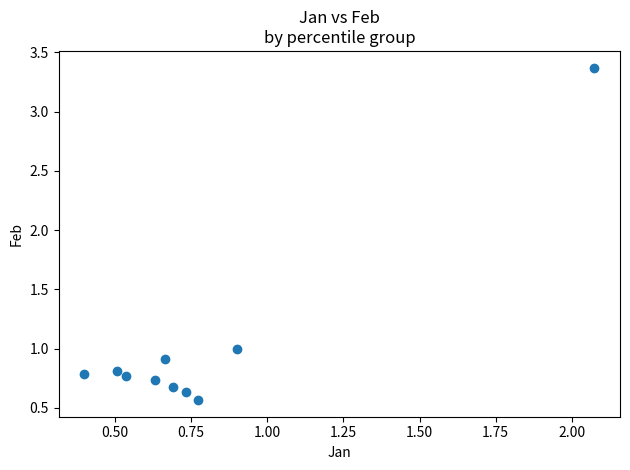

What is the average X value?

0.8